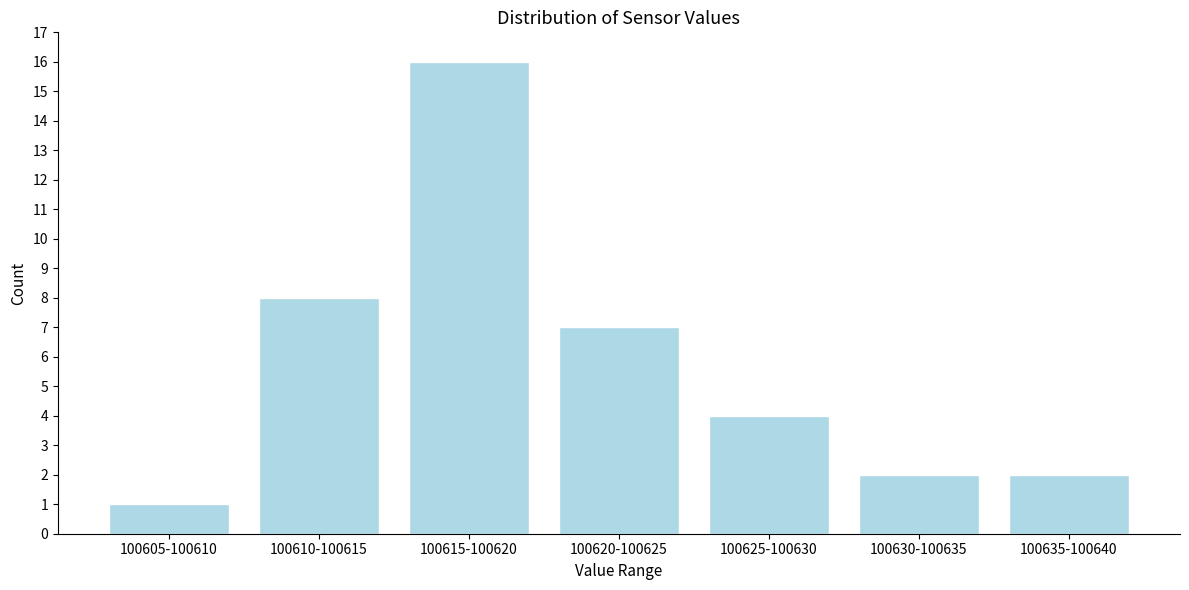

Reading right to left, what are all the values shown in this chart?

2	2	4	7	16	8	1